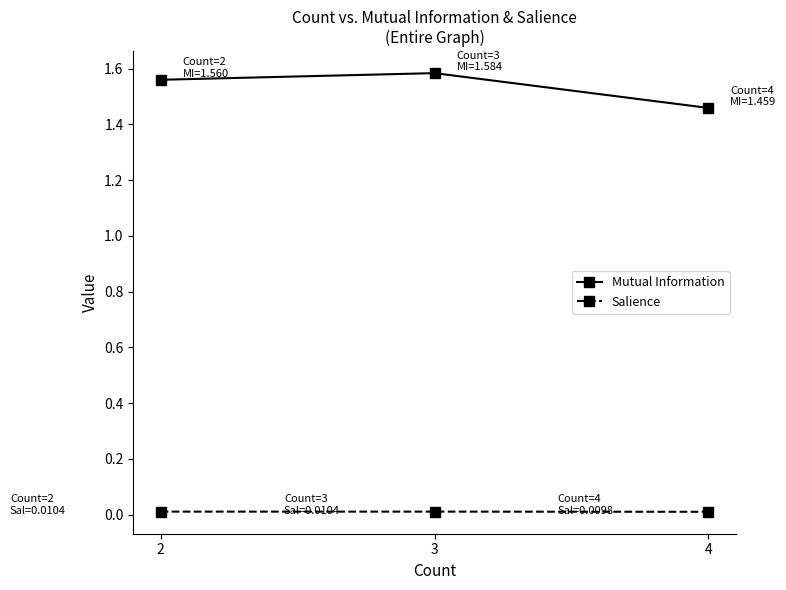

Does the chart have visible grid lines?

No